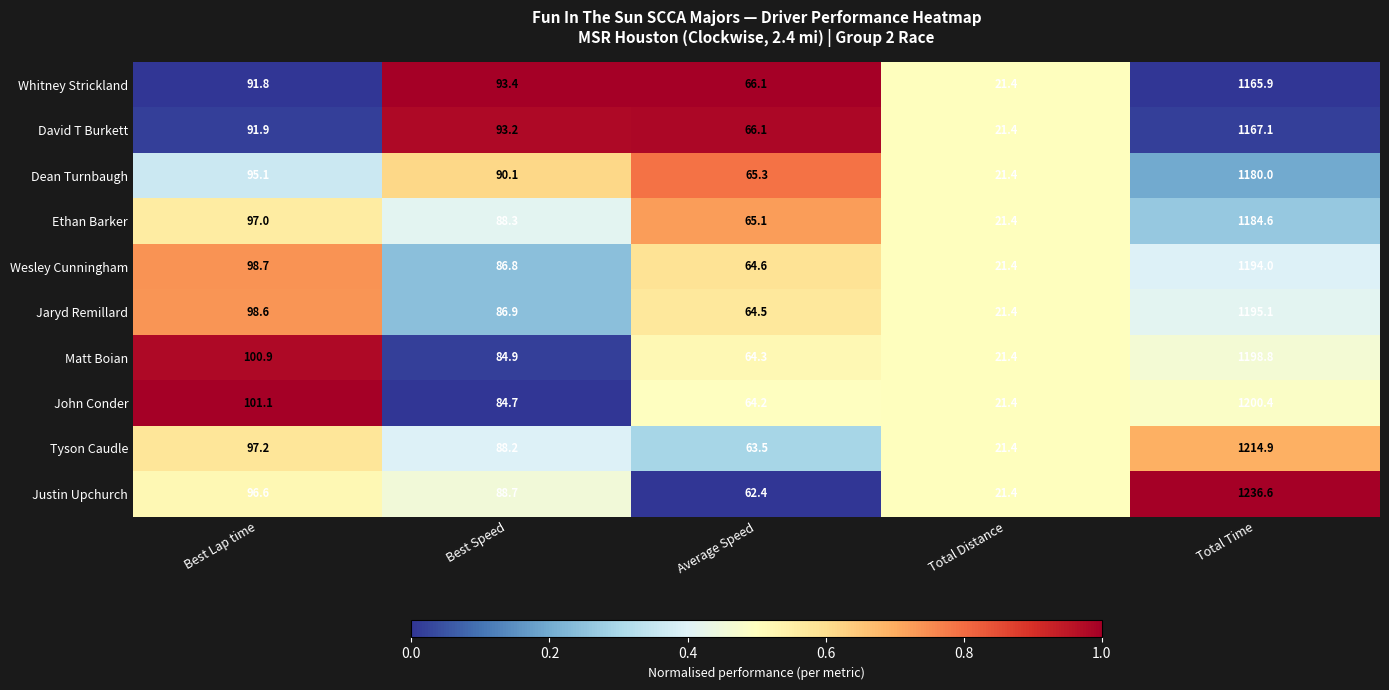

The value of Ethan Barker at Average Speed is 91.0. True or false?

False